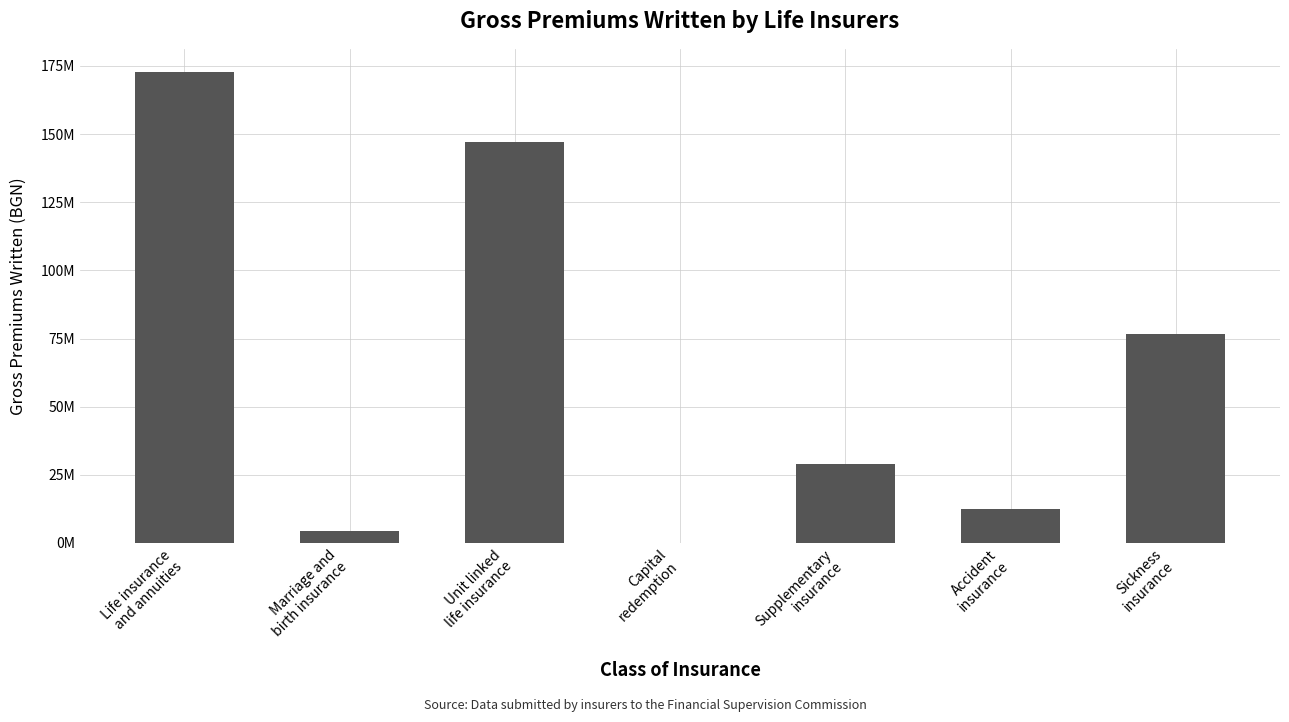

Reading right to left, what are all the values shown in this chart?

Sickness
insurance=76673807.0	Accident
insurance=12580585.9	Supplementary
insurance=29078887.9	Capital
redemption=0.0	Unit linked
life insurance=147242016.3	Marriage and
birth insurance=4459206.0	Life insurance
and annuities=172643699.7